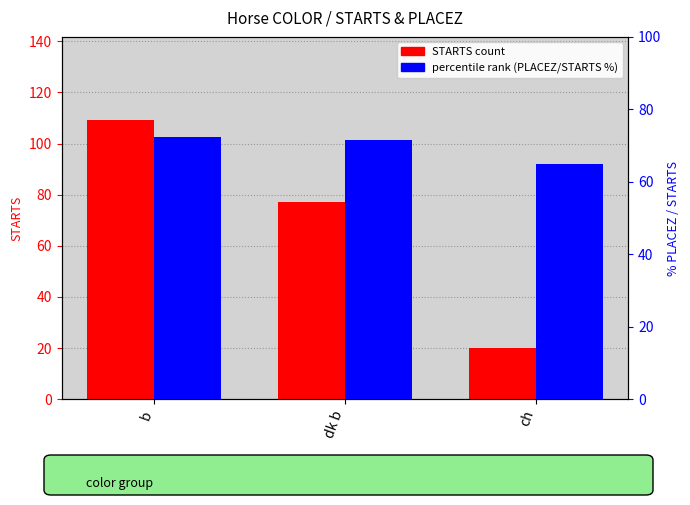

Reading left to right, list all the values displayed in this chart.

STARTS (count): 109.0	77.0	20.0
PLACEZ % of STARTS: 72.5	71.4	65.0